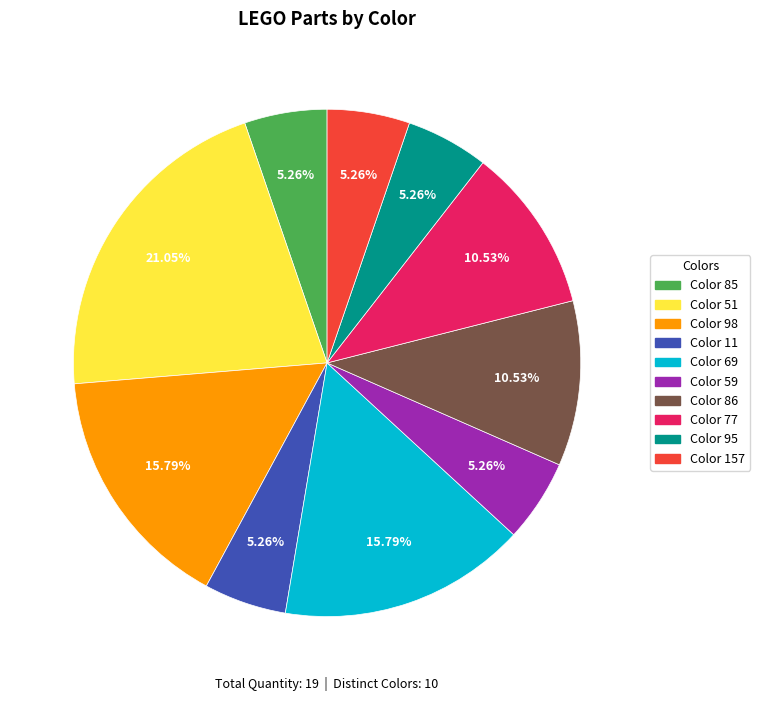

Does any single category account for the majority?

No